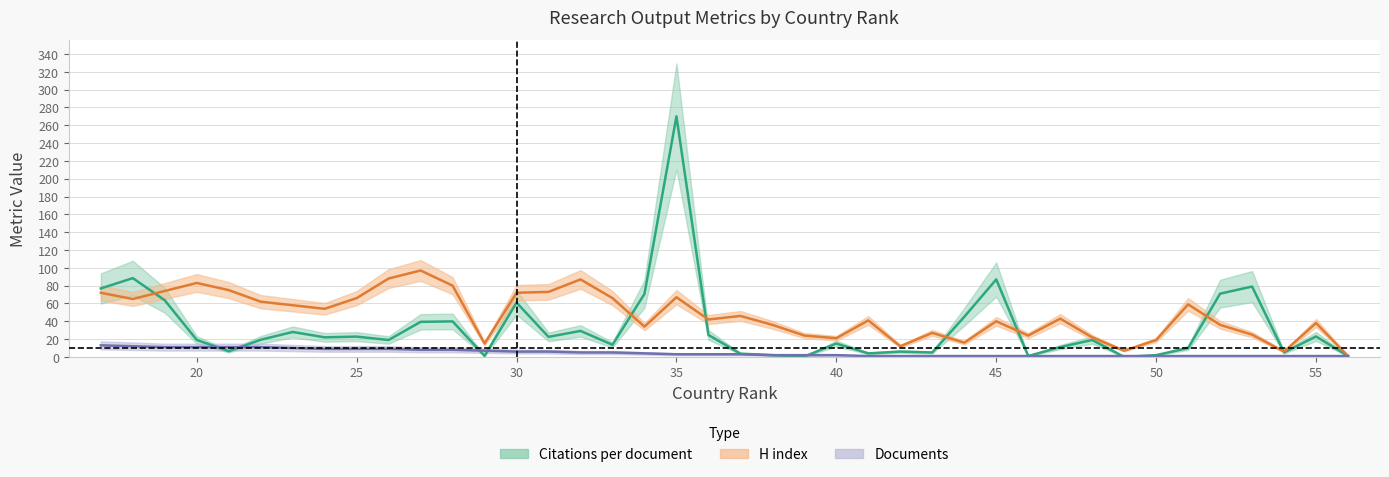

List the series in order of their overall mean, lowest first.

Documents, Citations per document, H index